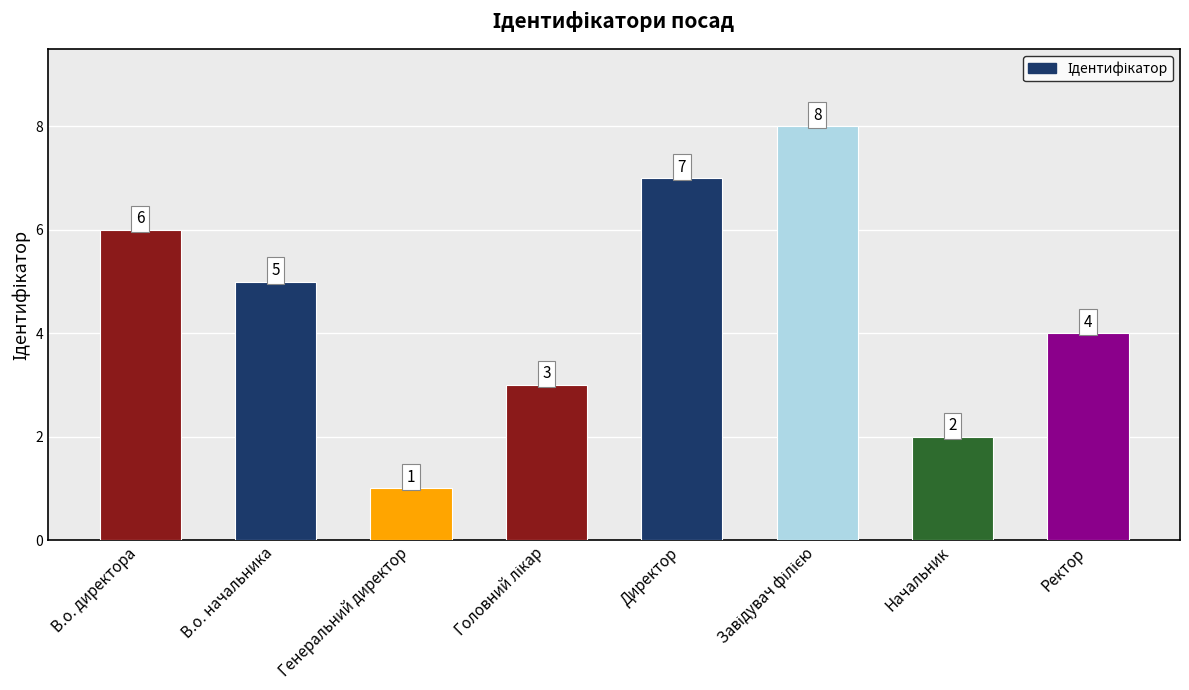

What is the difference between the maximum and minimum values?

7